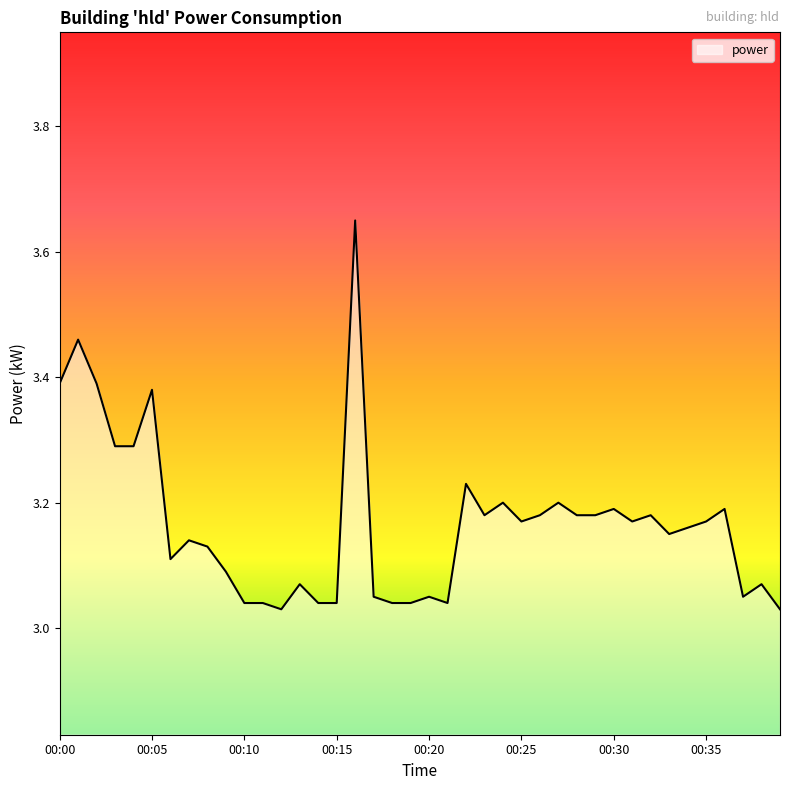

What is the difference between the maximum and minimum values?

0.6